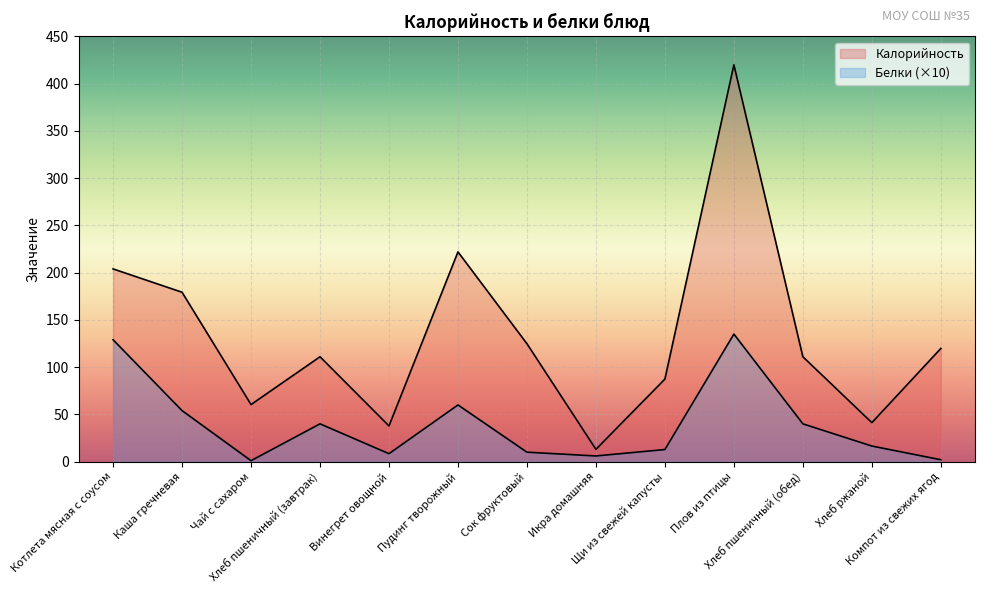

Which series has the largest total across all categories?

Калорийность